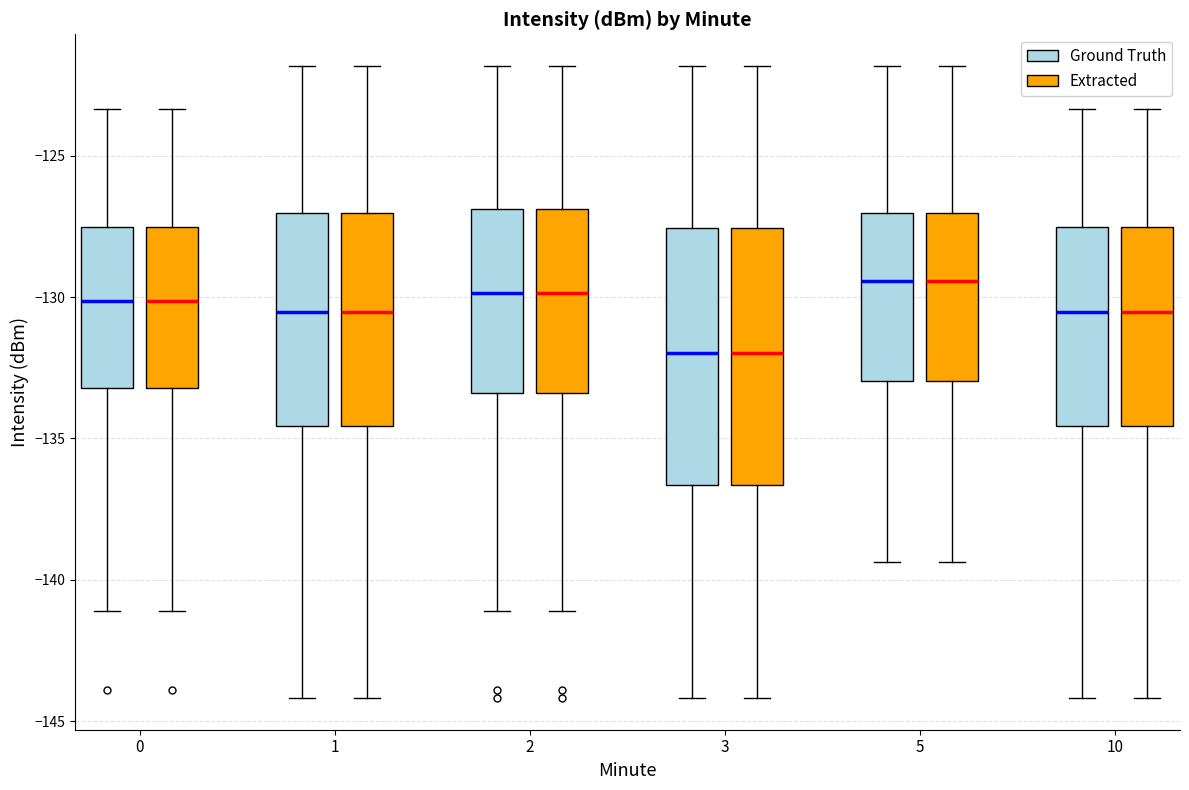

Reading left to right, transcribe this box plot: for each box, give where its median line is, the range the box spans, and where its two whiskers end, as read against the y-axis. The values are not printed on the chart, so give them approximately, as read against the axis.

0 (Ground Truth): median -130.0, box -133.0 to -127.5, whiskers -141.0 to -123.5
0 (Extracted): median -130.0, box -133.0 to -127.5, whiskers -141.0 to -123.5
1 (Ground Truth): median -130.5, box -134.5 to -127.0, whiskers -144.0 to -122.0
1 (Extracted): median -130.5, box -134.5 to -127.0, whiskers -144.0 to -122.0
2 (Ground Truth): median -130.0, box -133.5 to -127.0, whiskers -141.0 to -122.0
2 (Extracted): median -130.0, box -133.5 to -127.0, whiskers -141.0 to -122.0
3 (Ground Truth): median -132.0, box -136.5 to -127.5, whiskers -144.0 to -122.0
3 (Extracted): median -132.0, box -136.5 to -127.5, whiskers -144.0 to -122.0
5 (Ground Truth): median -129.5, box -133.0 to -127.0, whiskers -139.5 to -122.0
5 (Extracted): median -129.5, box -133.0 to -127.0, whiskers -139.5 to -122.0
10 (Ground Truth): median -130.5, box -134.5 to -127.5, whiskers -144.0 to -123.5
10 (Extracted): median -130.5, box -134.5 to -127.5, whiskers -144.0 to -123.5